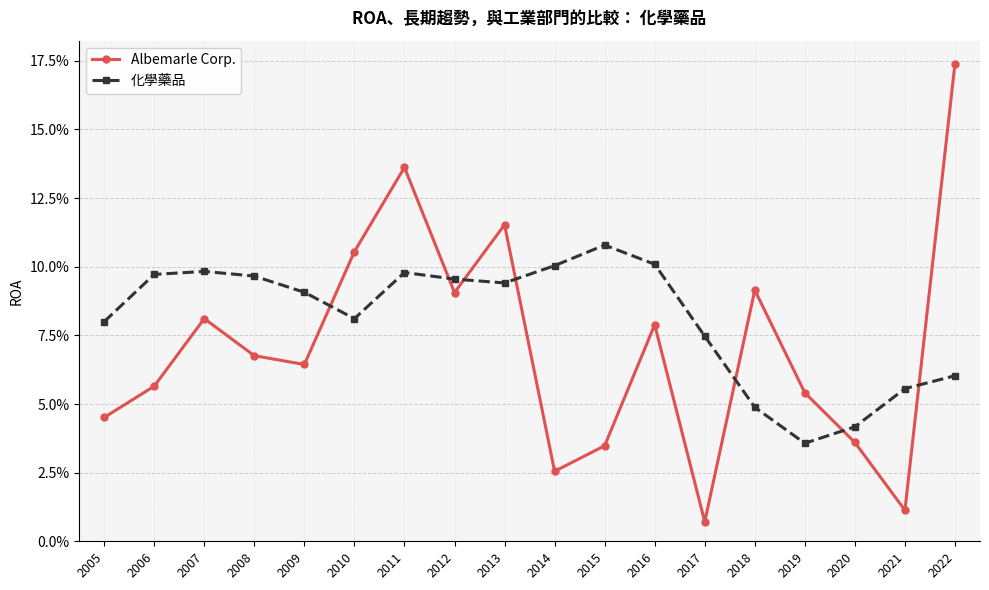

Which series has the widest spread of values?

Albemarle Corp.